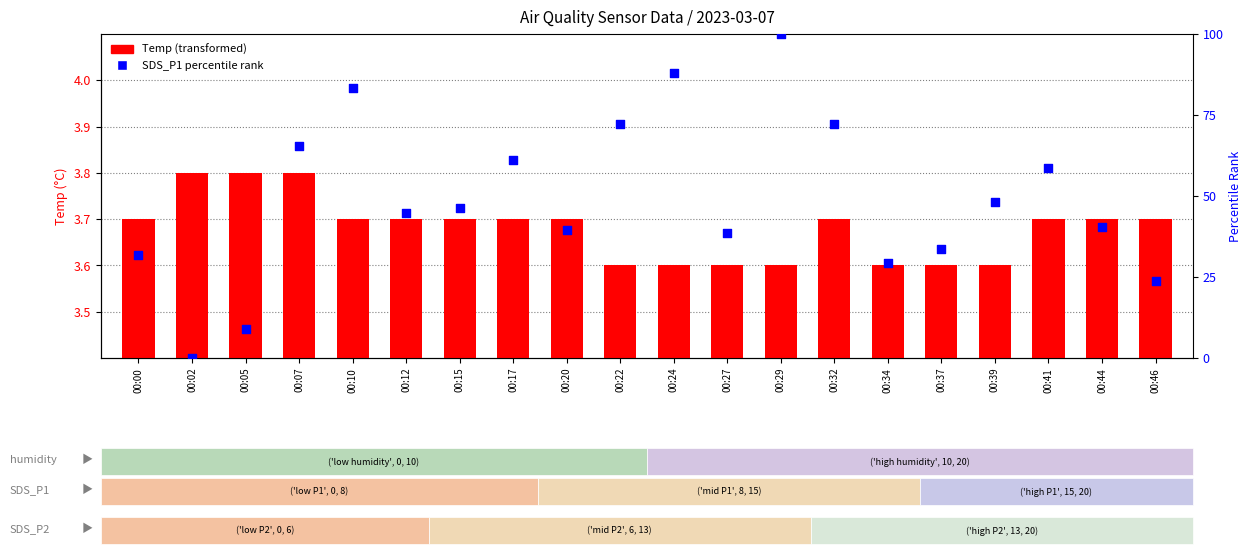

Is the value of Temp at 00:24 greater than the value of SDS_P1 percentile at 00:05?

No